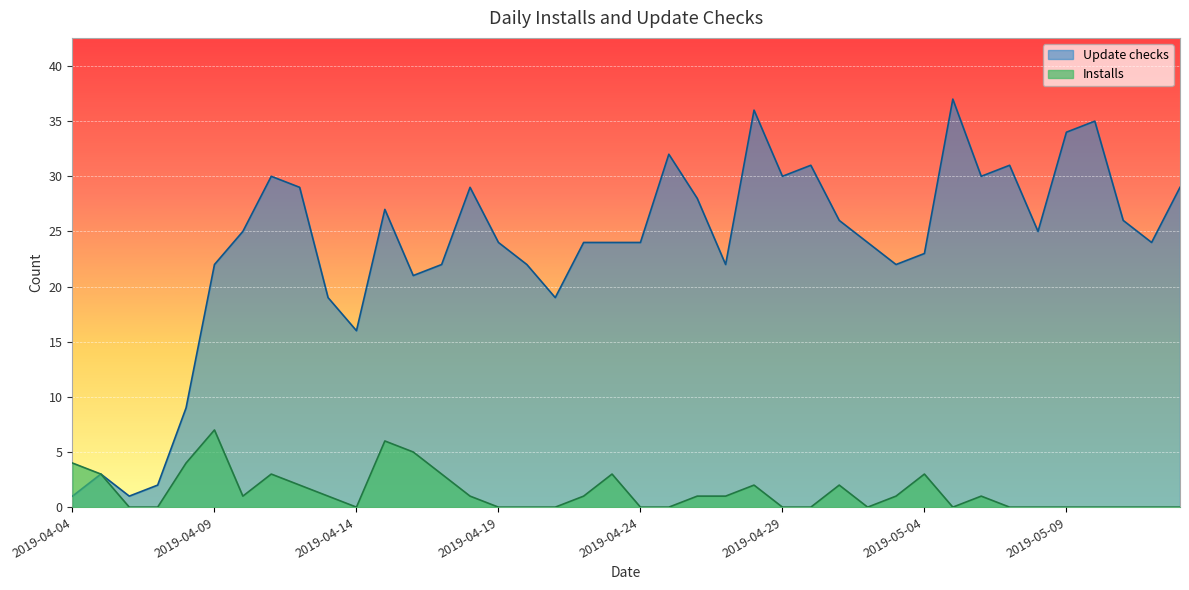

What are all the series names shown in the legend?

Update checks, Installs